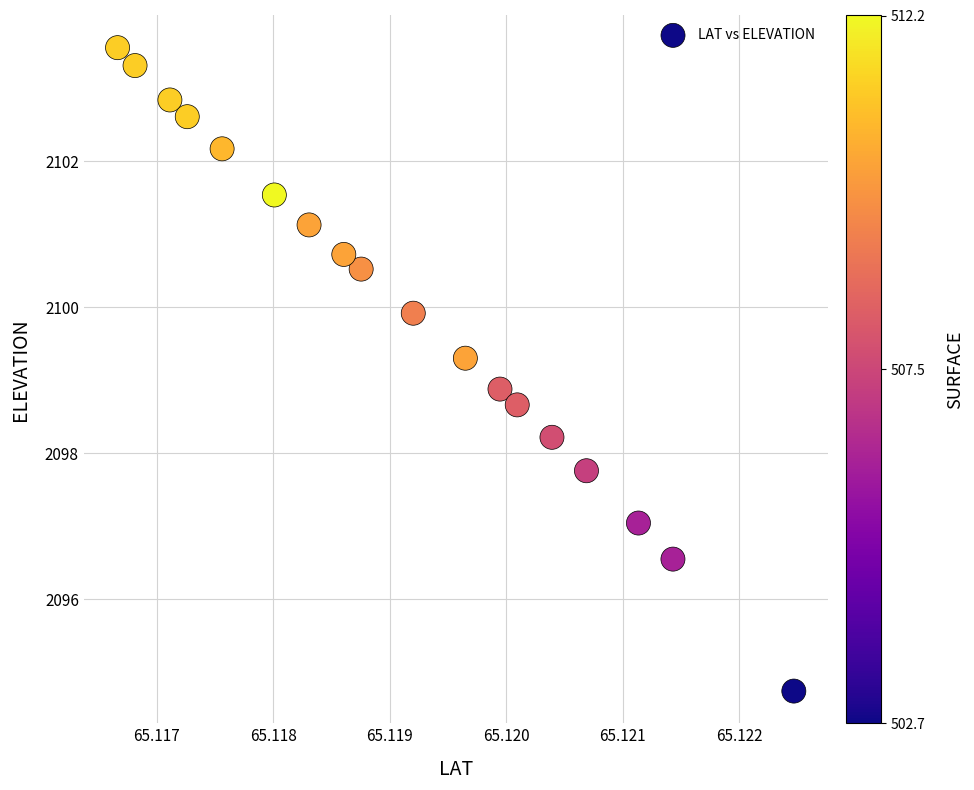

What Y value in the scatter plot is closest to 2099?

2098.9